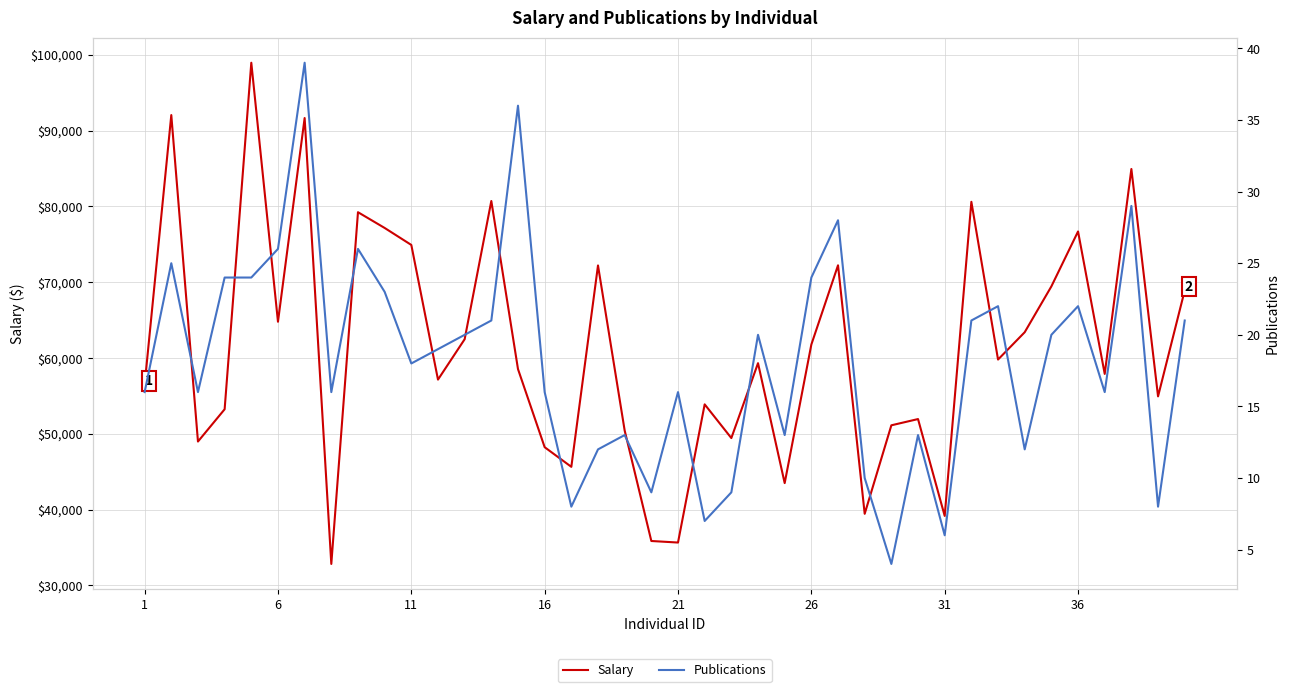

True or false: Salary and Publications cross at least once.

False